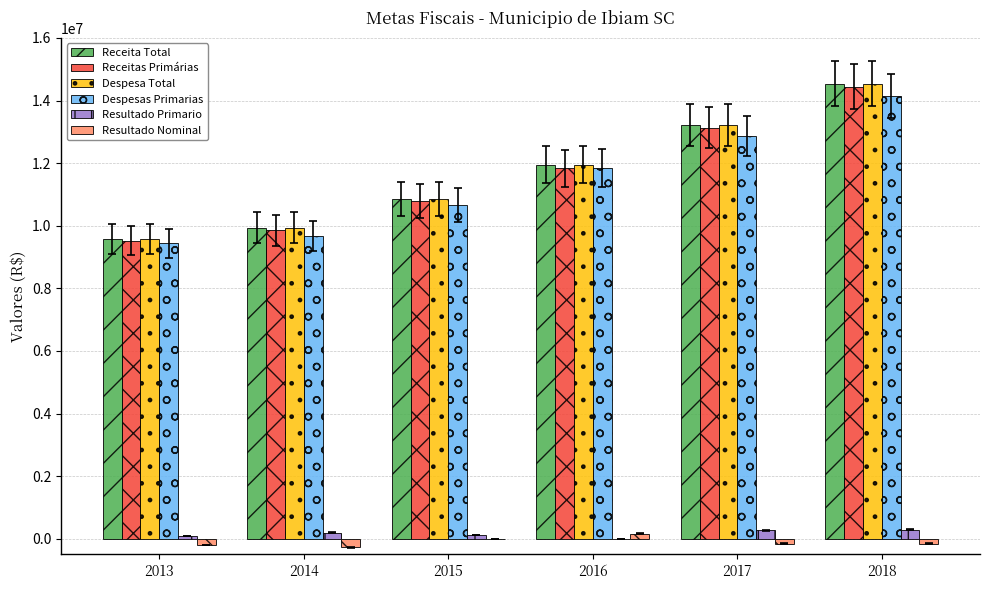

Is the value of Resultado Nominal at 2018 greater than the value of Despesa Total at 2016?

No